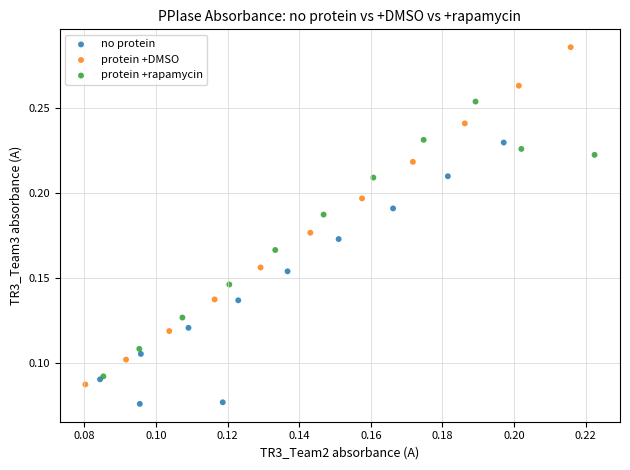

Which series has the widest spread of Y values?

protein +DMSO